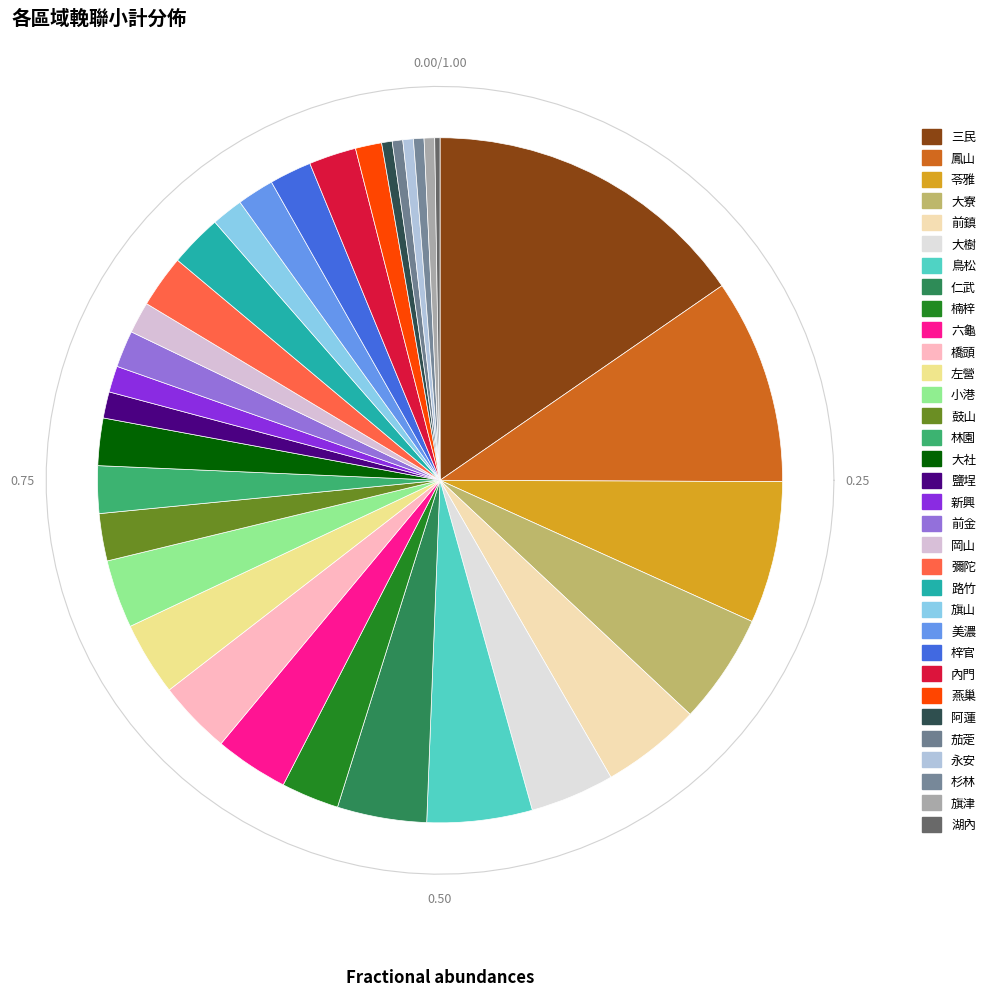

Approximately how many times larger is the value at 永安 compared to 苓雅?

0.1